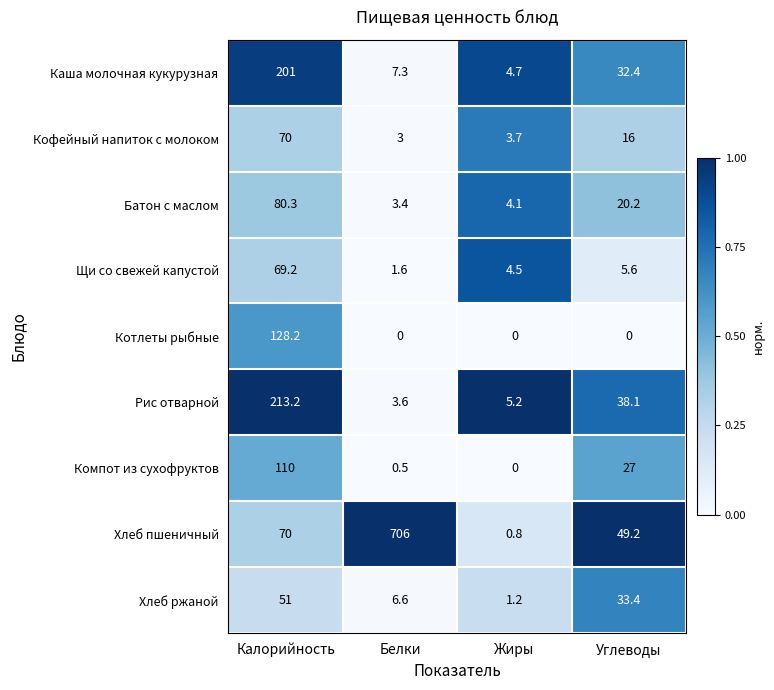

Rank the series by their maximum value, from lowest to highest.

Хлеб ржаной, Щи со свежей капустой, Кофейный напиток с молоком, Батон с маслом, Компот из сухофруктов, Котлеты рыбные, Каша молочная кукурузная, Рис отварной, Хлеб пшеничный